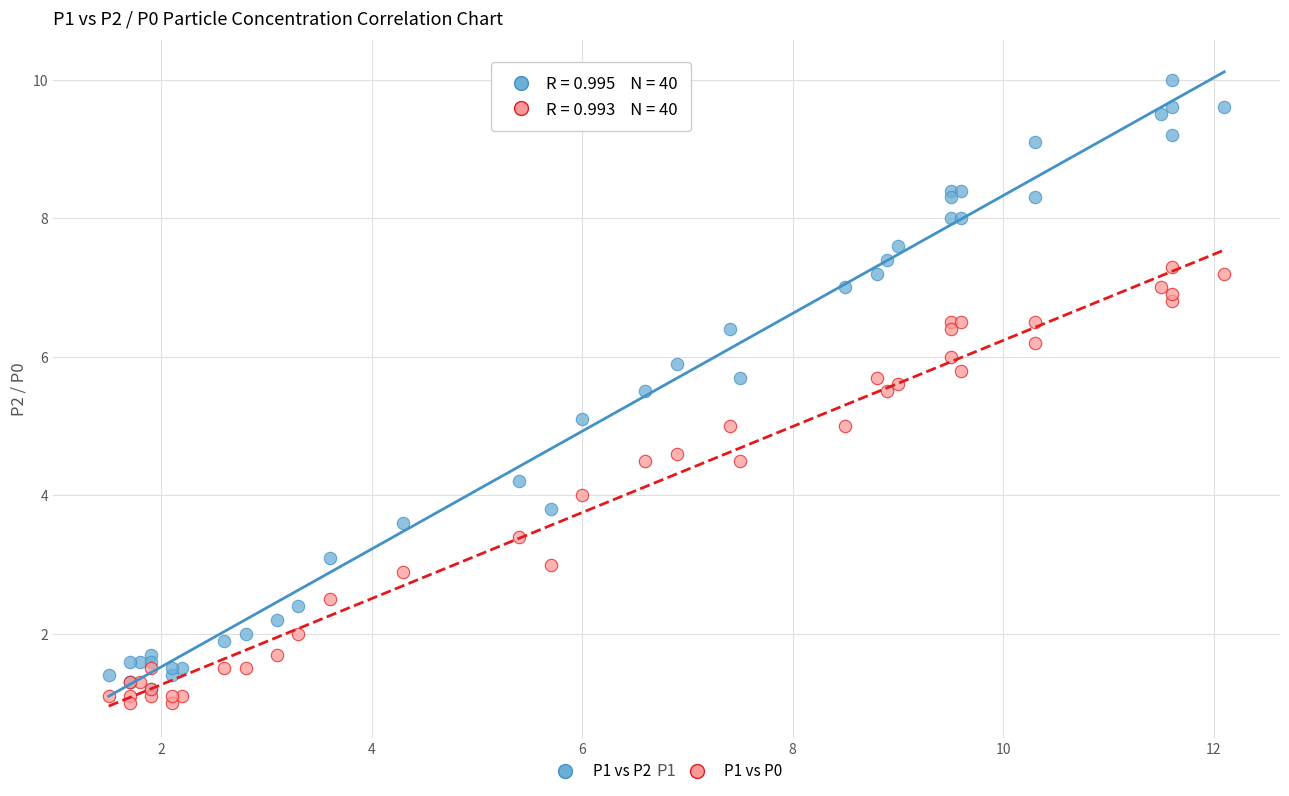

Which series reaches the minimum Y coordinate?

P1 vs P0